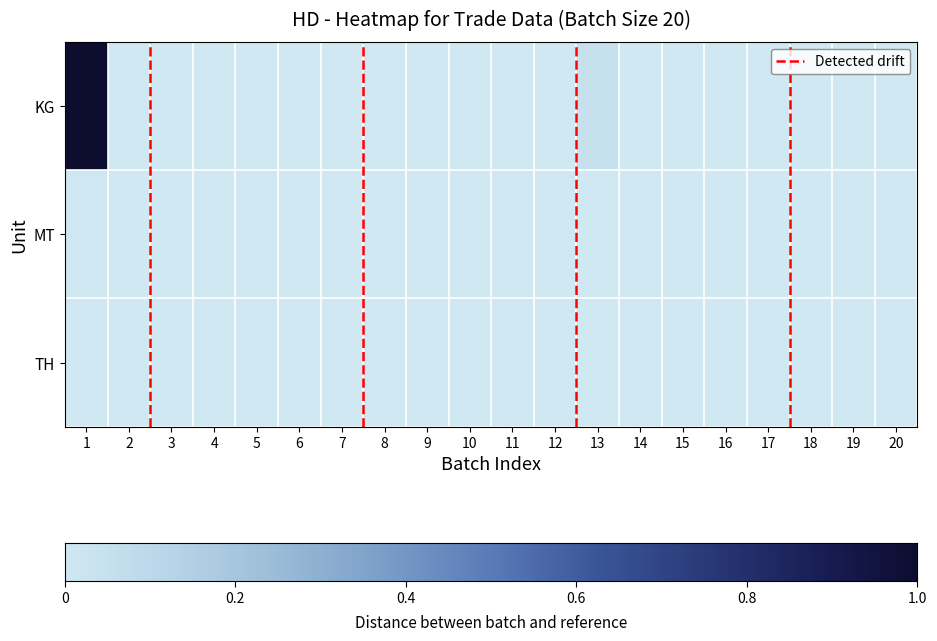

Reading left to right, transcribe all the data shown in this chart.

KG: 1=1.0	2=0.0	3=0.0	4=0.0	5=0.0	6=0.0	7=0.0	8=0.0	9=0.0	10=0.0	11=0.0	12=0.0	13=0.0	14=0.0	15=0.0	16=0.0	17=0.0	18=0.0	19=0.0	20=0.0
MT: 1=0.0	2=0.0	3=0.0	4=0.0	5=0.0	6=0.0	7=0.0	8=0.0	9=0.0	10=0.0	11=0.0	12=0.0	13=0.0	14=0.0	15=0.0	16=0.0	17=0.0	18=0.0	19=0.0	20=0.0
TH: 1=0.0	2=0.0	3=0.0	4=0.0	5=0.0	6=0.0	7=0.0	8=0.0	9=0.0	10=0.0	11=0.0	12=0.0	13=0.0	14=0.0	15=0.0	16=0.0	17=0.0	18=0.0	19=0.0	20=0.0